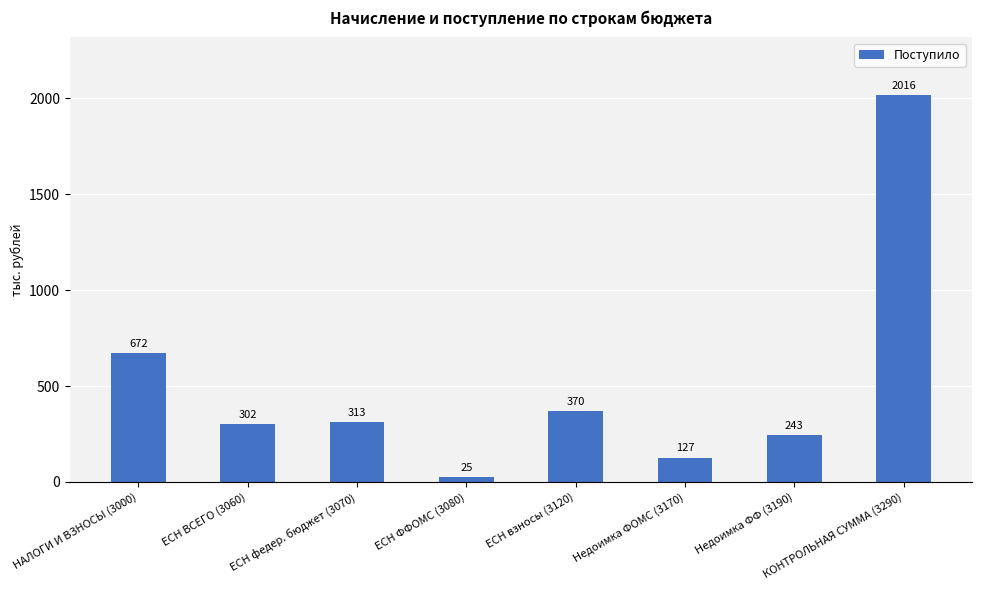

At which label is the value closest to 1020?

НАЛОГИ И ВЗНОСЫ (3000)